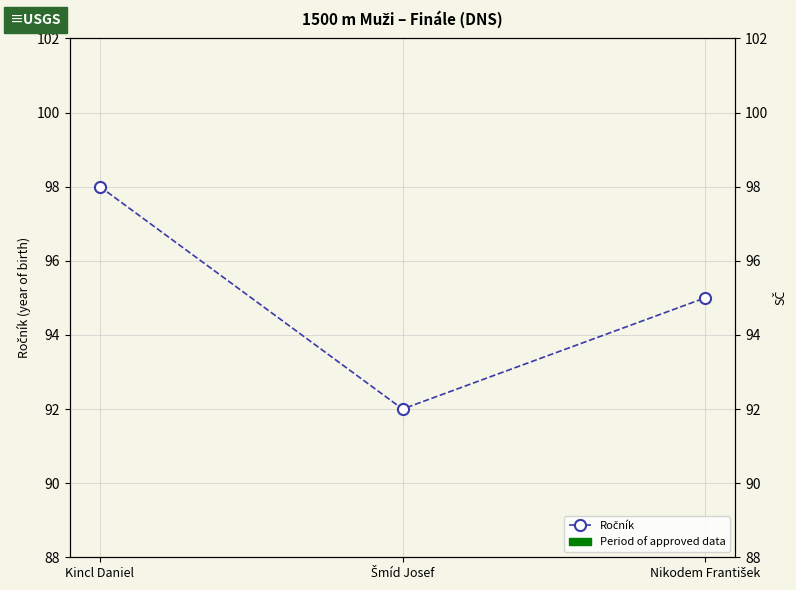

How many categories are shown in the chart?

3